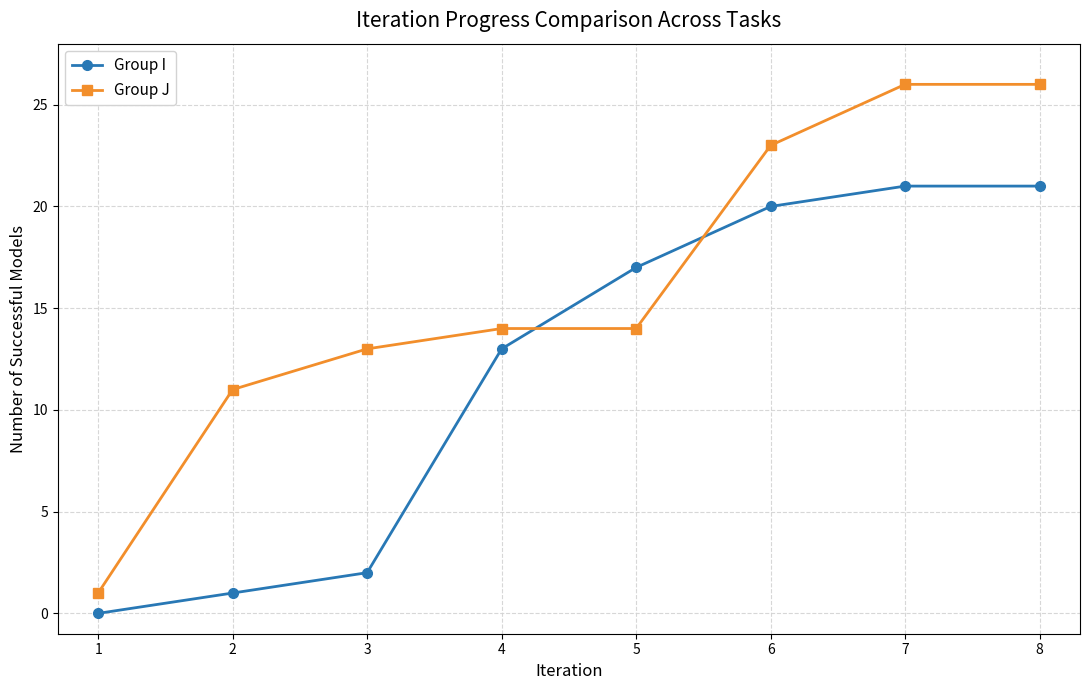

Reading left to right, list all the values displayed in this chart.

Group I: 0	1	2	13	17	20	21	21
Group J: 1	11	13	14	14	23	26	26